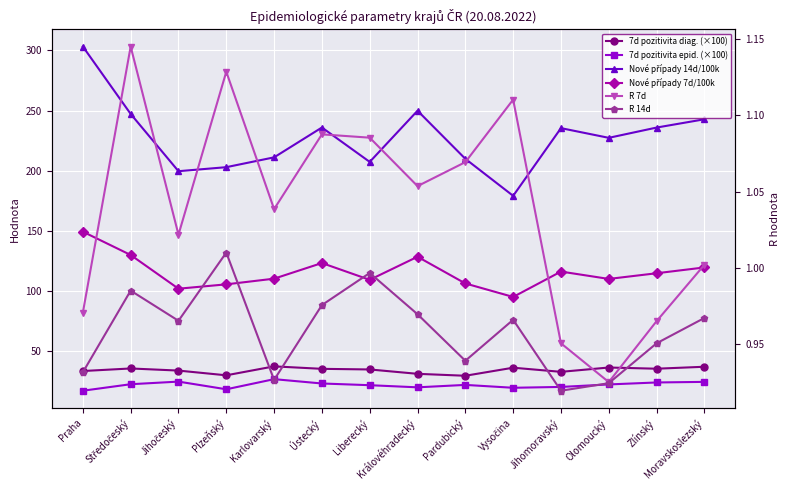

The 7d pozitivita diag. (×100) series shows 19.8 at Zlínský. True or false?

False